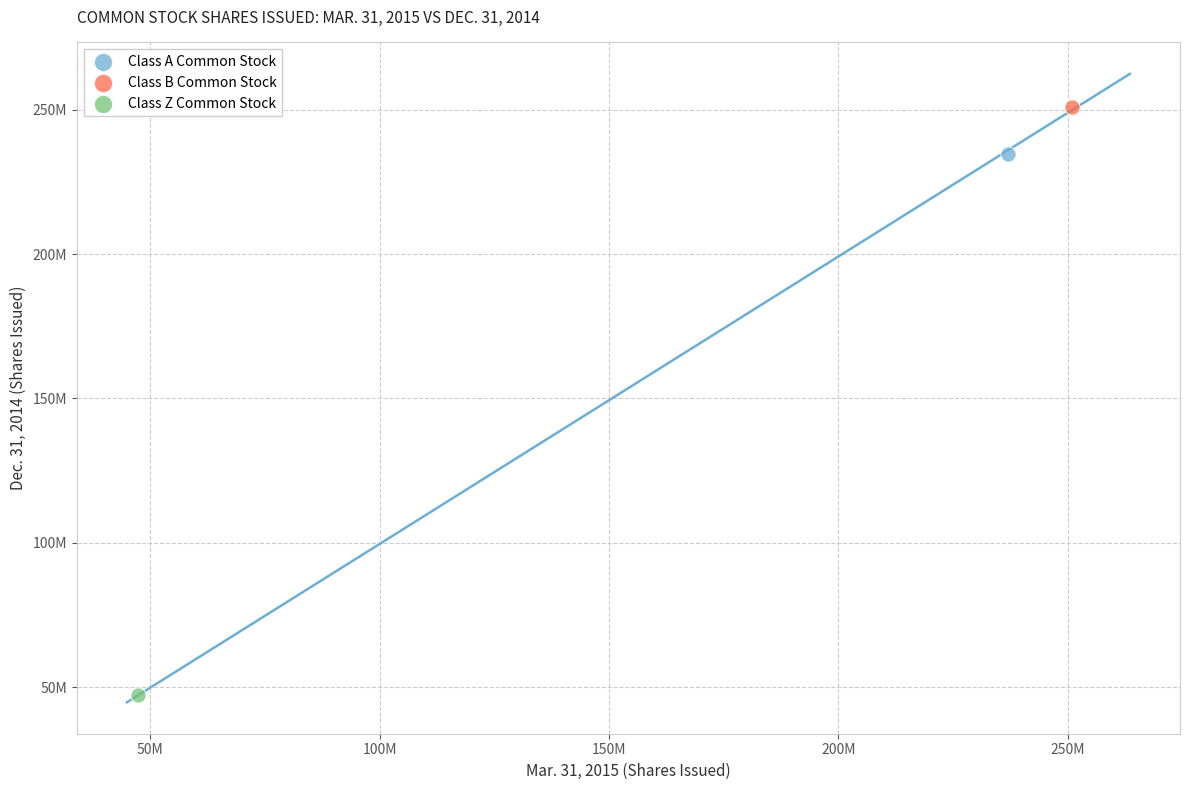

What are all the series names shown in the legend?

Class A Common Stock, Class B Common Stock, Class Z Common Stock